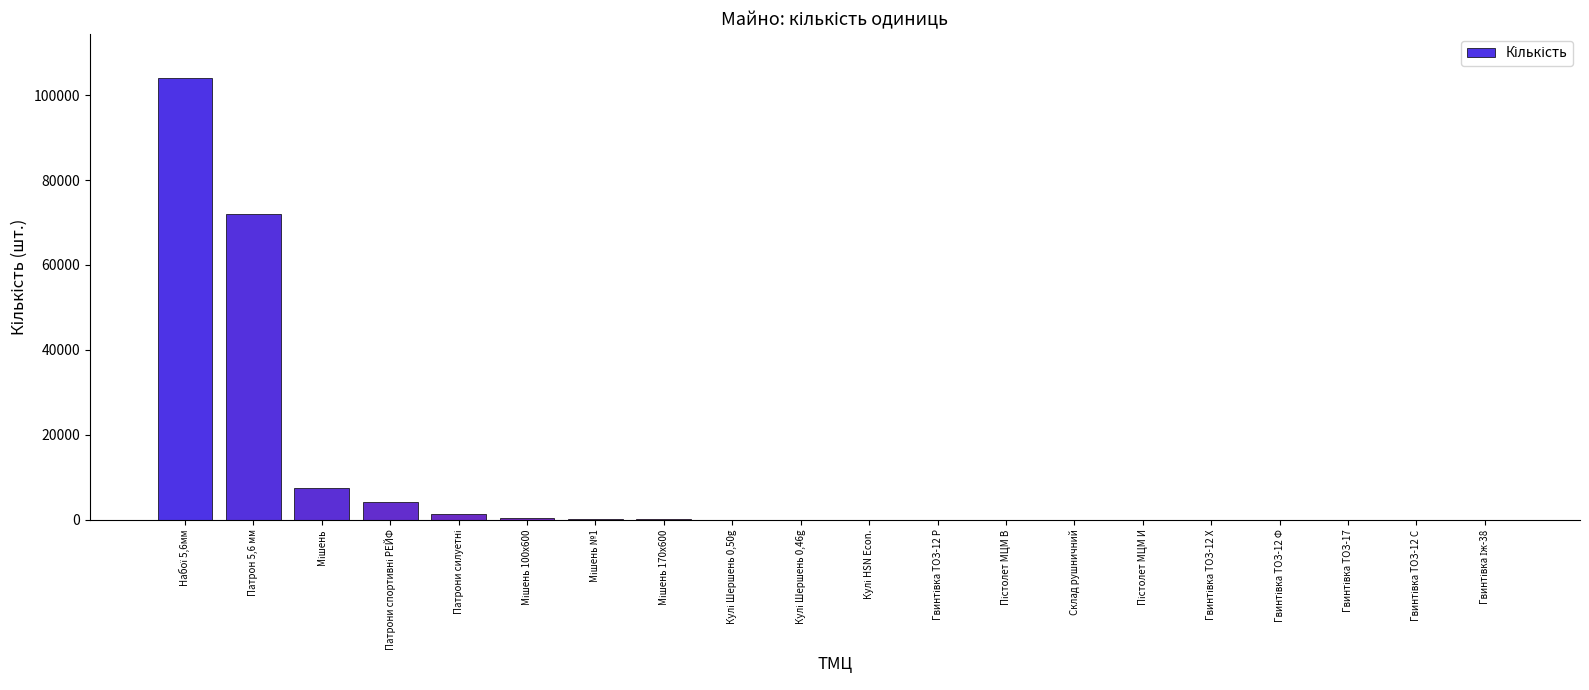

How many data points does each series have?

20